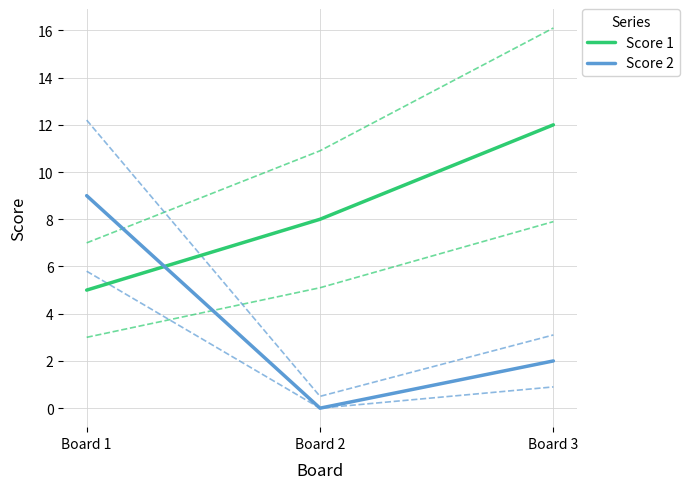

Rank the series by their maximum value, from highest to lowest.

Score 1, Score 2